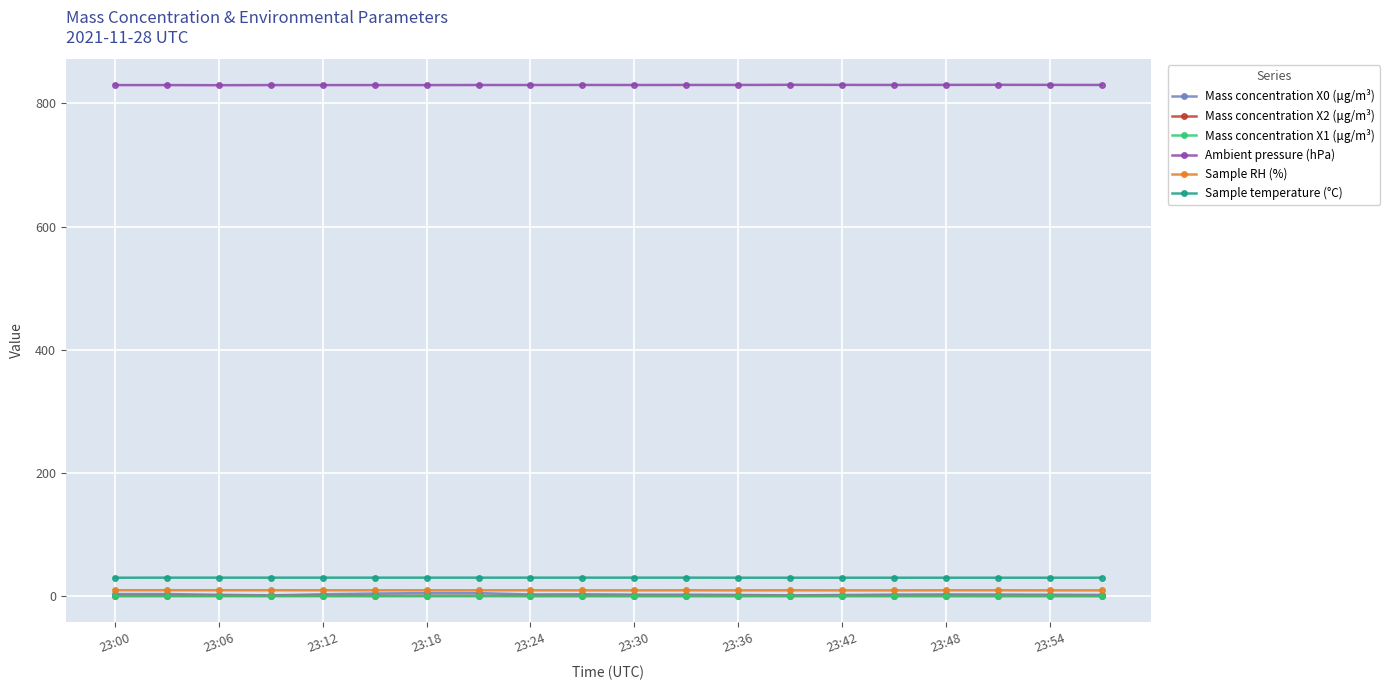

What is the maximum value shown in the chart?

829.9